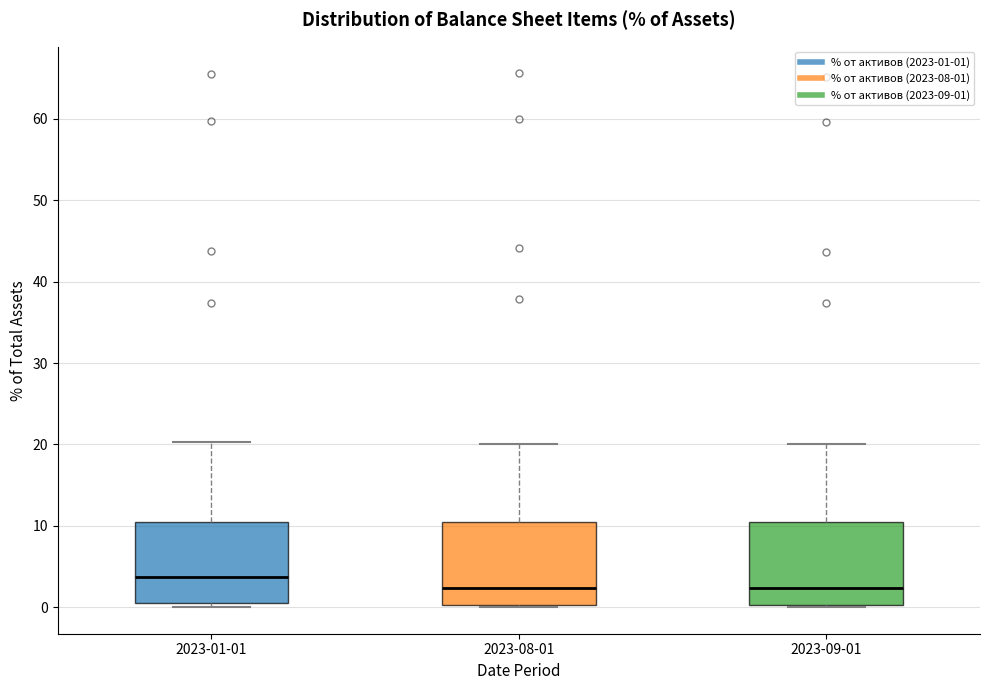

Where is the upper edge of the box for 2023-01-01 on the y-axis? The values are not printed on the chart, so give them approximately, as read against the axis.

10